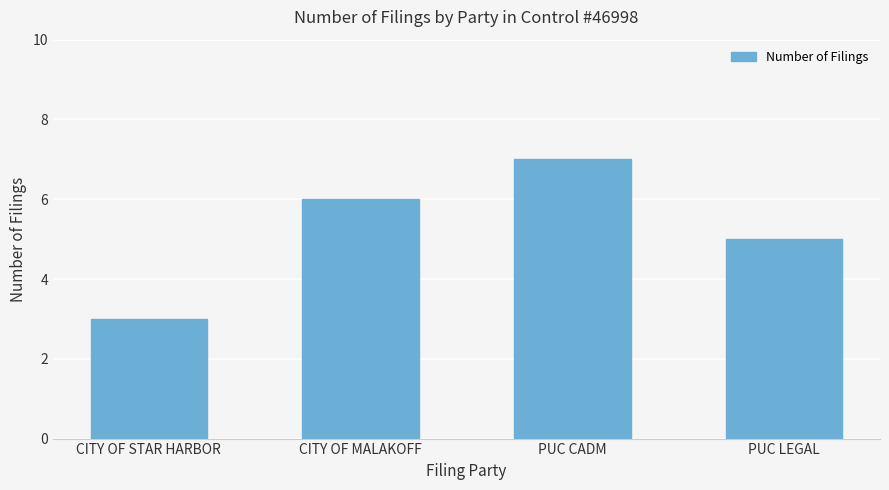

Reading right to left, what are all the values shown in this chart?

PUC LEGAL=5	PUC CADM=7	CITY OF MALAKOFF=6	CITY OF STAR HARBOR=3